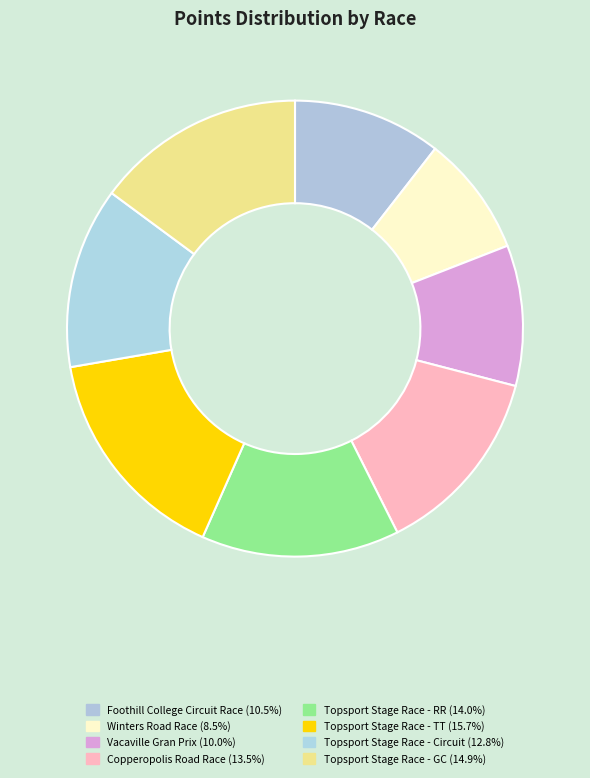

Is there a majority slice in this chart?

No